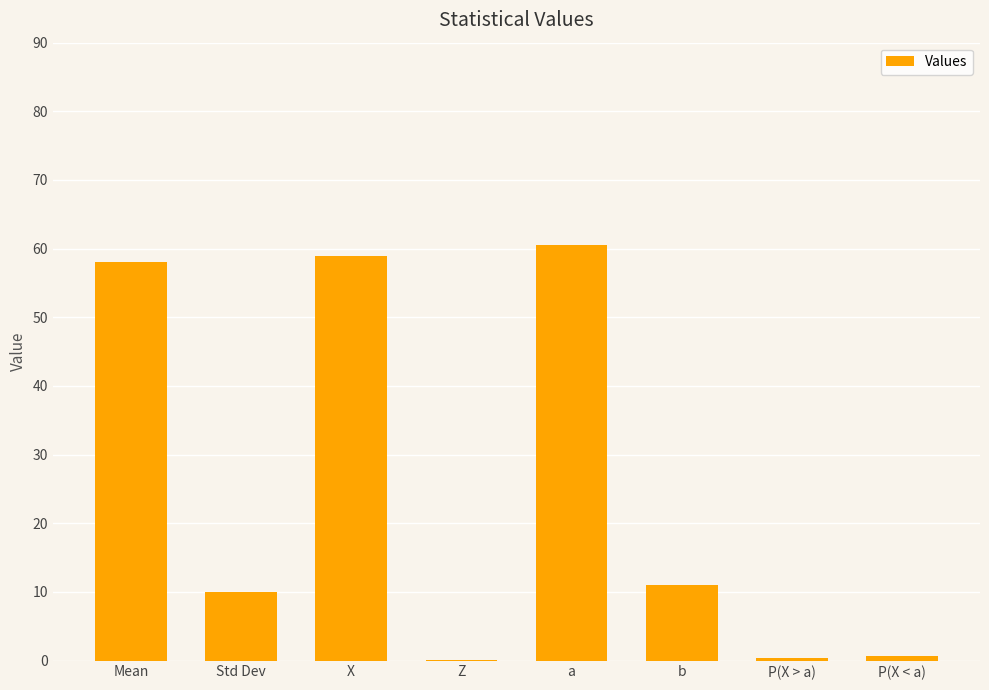

What is the approximate value at P(X < a)?

0.6